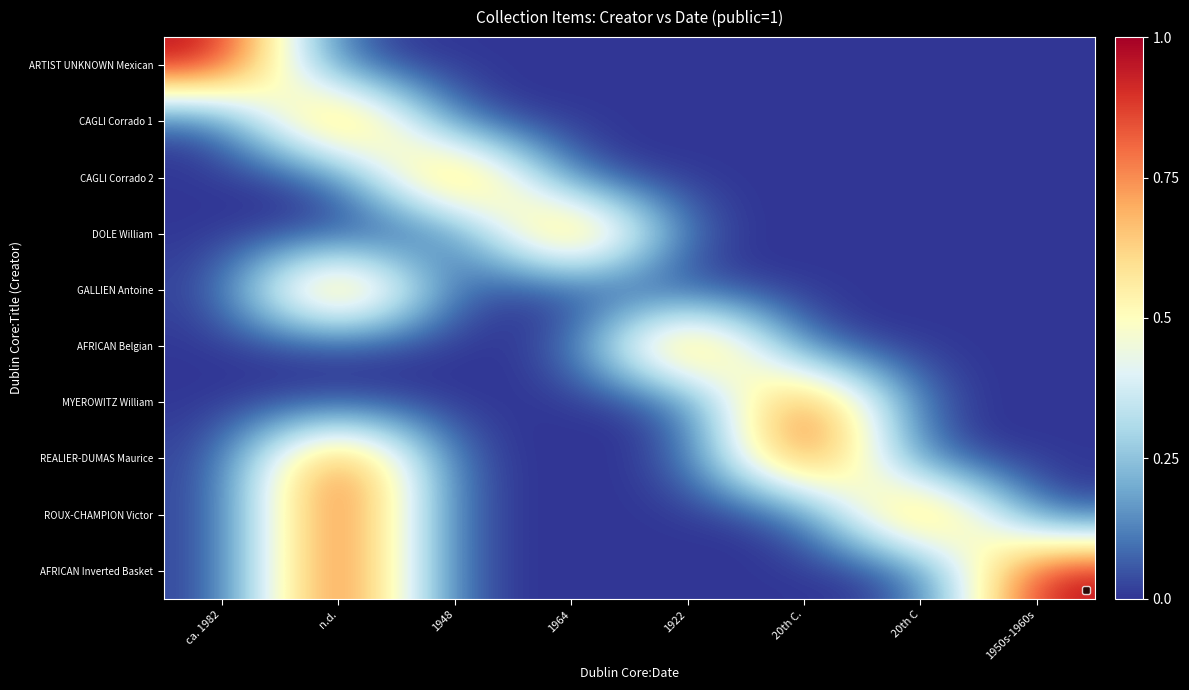

Reading left to right, transcribe all the data shown in this chart.

ARTIST UNKNOWN Mexican: ca. 1982=1	n.d.=0	1948=0	1964=0	1922=0	20th C.=0	20th C=0	1950s-1960s=0
CAGLI Corrado 1: ca. 1982=0	n.d.=1	1948=0	1964=0	1922=0	20th C.=0	20th C=0	1950s-1960s=0
CAGLI Corrado 2: ca. 1982=0	n.d.=0	1948=1	1964=0	1922=0	20th C.=0	20th C=0	1950s-1960s=0
DOLE William: ca. 1982=0	n.d.=0	1948=0	1964=1	1922=0	20th C.=0	20th C=0	1950s-1960s=0
GALLIEN Antoine: ca. 1982=0	n.d.=1	1948=0	1964=0	1922=0	20th C.=0	20th C=0	1950s-1960s=0
AFRICAN Belgian: ca. 1982=0	n.d.=0	1948=0	1964=0	1922=1	20th C.=0	20th C=0	1950s-1960s=0
MYEROWITZ William: ca. 1982=0	n.d.=0	1948=0	1964=0	1922=0	20th C.=1	20th C=0	1950s-1960s=0
REALIER-DUMAS Maurice: ca. 1982=0	n.d.=1	1948=0	1964=0	1922=0	20th C.=1	20th C=0	1950s-1960s=0
ROUX-CHAMPION Victor: ca. 1982=0	n.d.=1	1948=0	1964=0	1922=0	20th C.=0	20th C=1	1950s-1960s=0
AFRICAN Inverted Basket: ca. 1982=0	n.d.=1	1948=0	1964=0	1922=0	20th C.=0	20th C=0	1950s-1960s=1